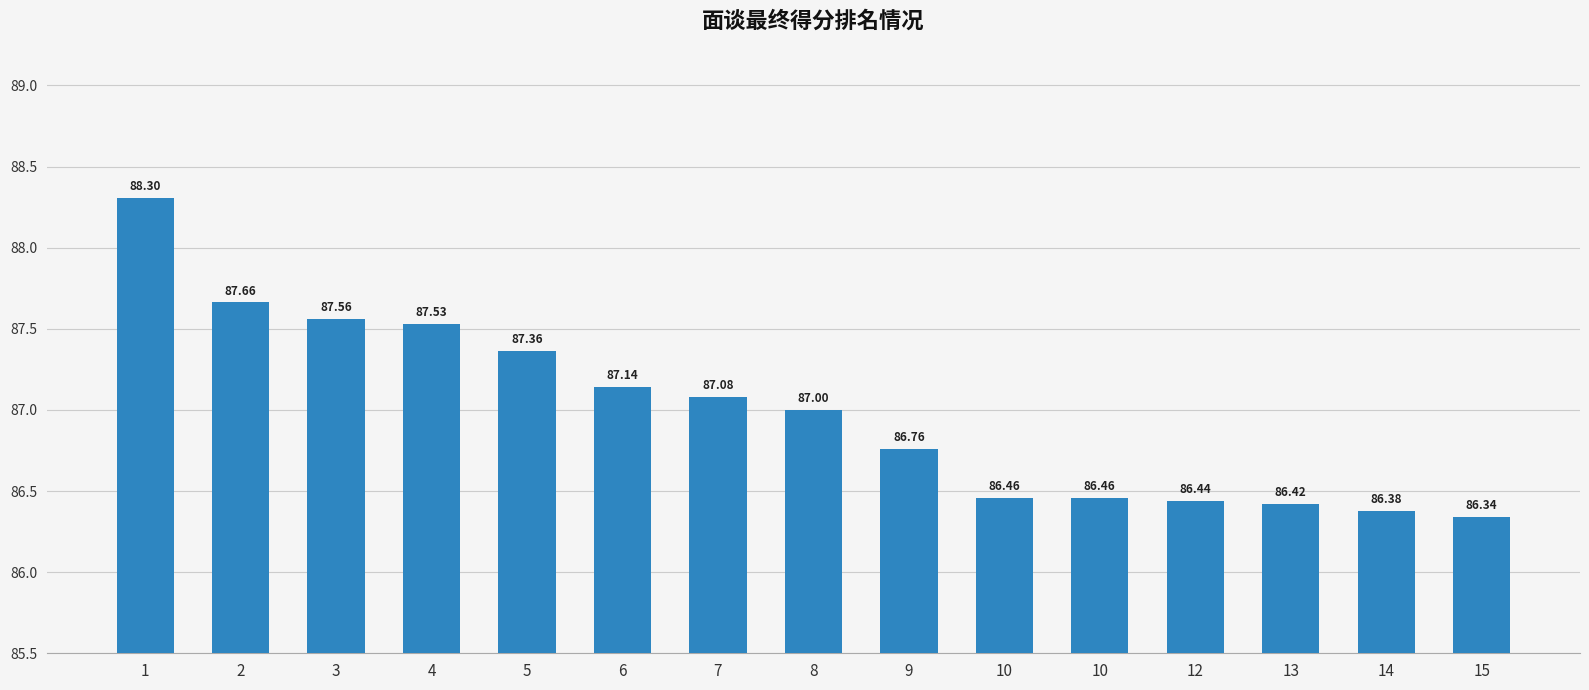

Count the number of data series in this chart.

1